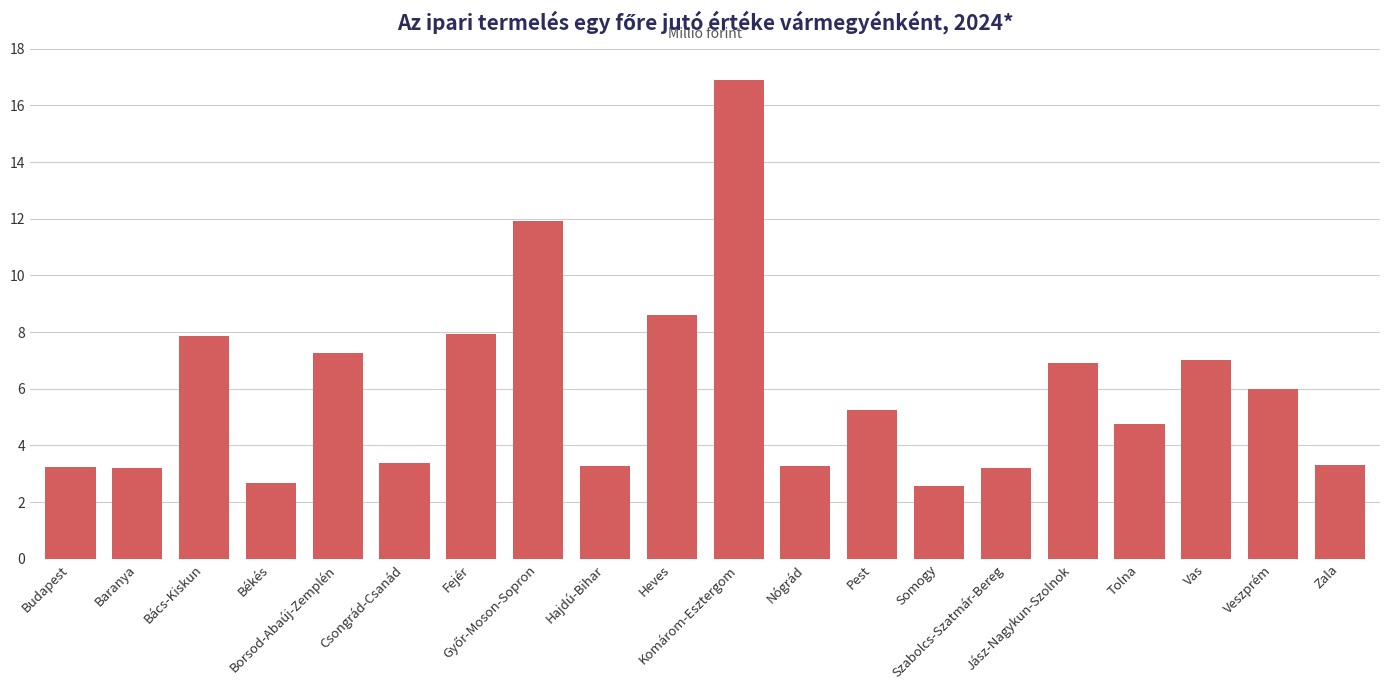

What is the label of the 10th bar from the right?

Komárom-Esztergom